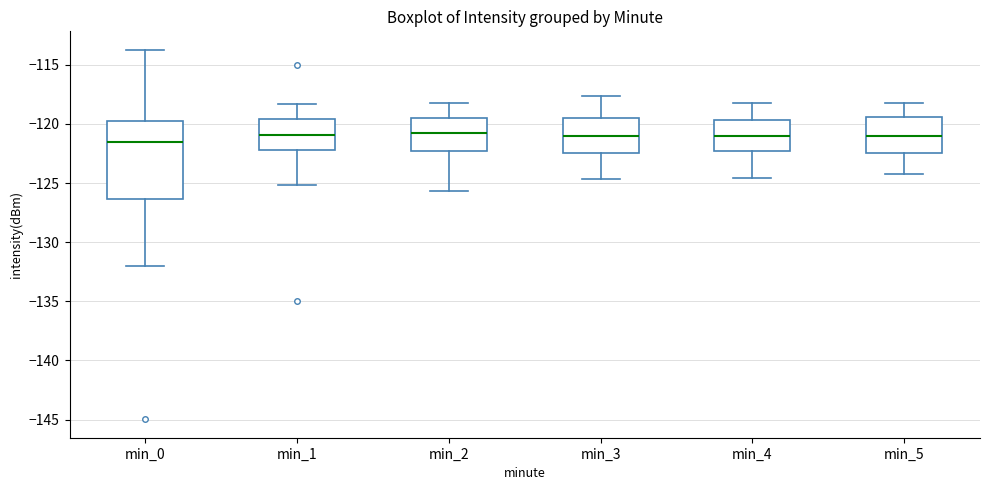

Reading left to right, read every box against the y-axis: the position of its median line, the range the box covers, and the ends of its whiskers. The values are not printed on the chart, so give them approximately, as read against the axis.

min_0: median -121.5, box -126.5 to -120.0, whiskers -132.0 to -113.5
min_1: median -121.0, box -122.0 to -119.5, whiskers -125.0 to -118.5
min_2: median -121.0, box -122.5 to -119.5, whiskers -125.5 to -118.0
min_3: median -121.0, box -122.5 to -119.5, whiskers -124.5 to -117.5
min_4: median -121.0, box -122.5 to -119.5, whiskers -124.5 to -118.0
min_5: median -121.0, box -122.5 to -119.5, whiskers -124.0 to -118.0